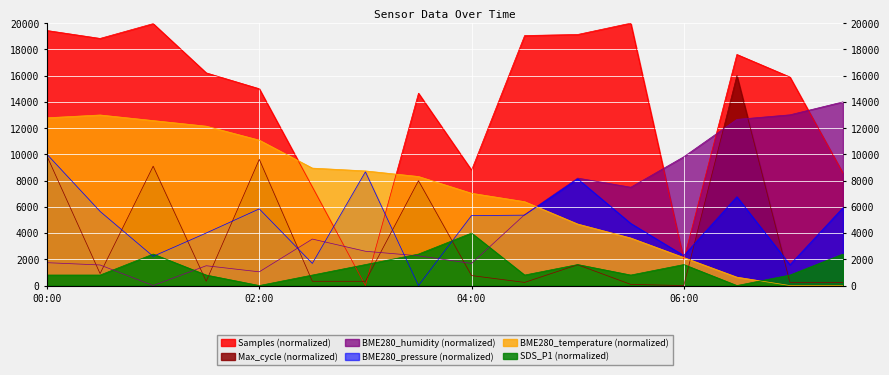

At which category does the chart reach its peak across all series?

05:30